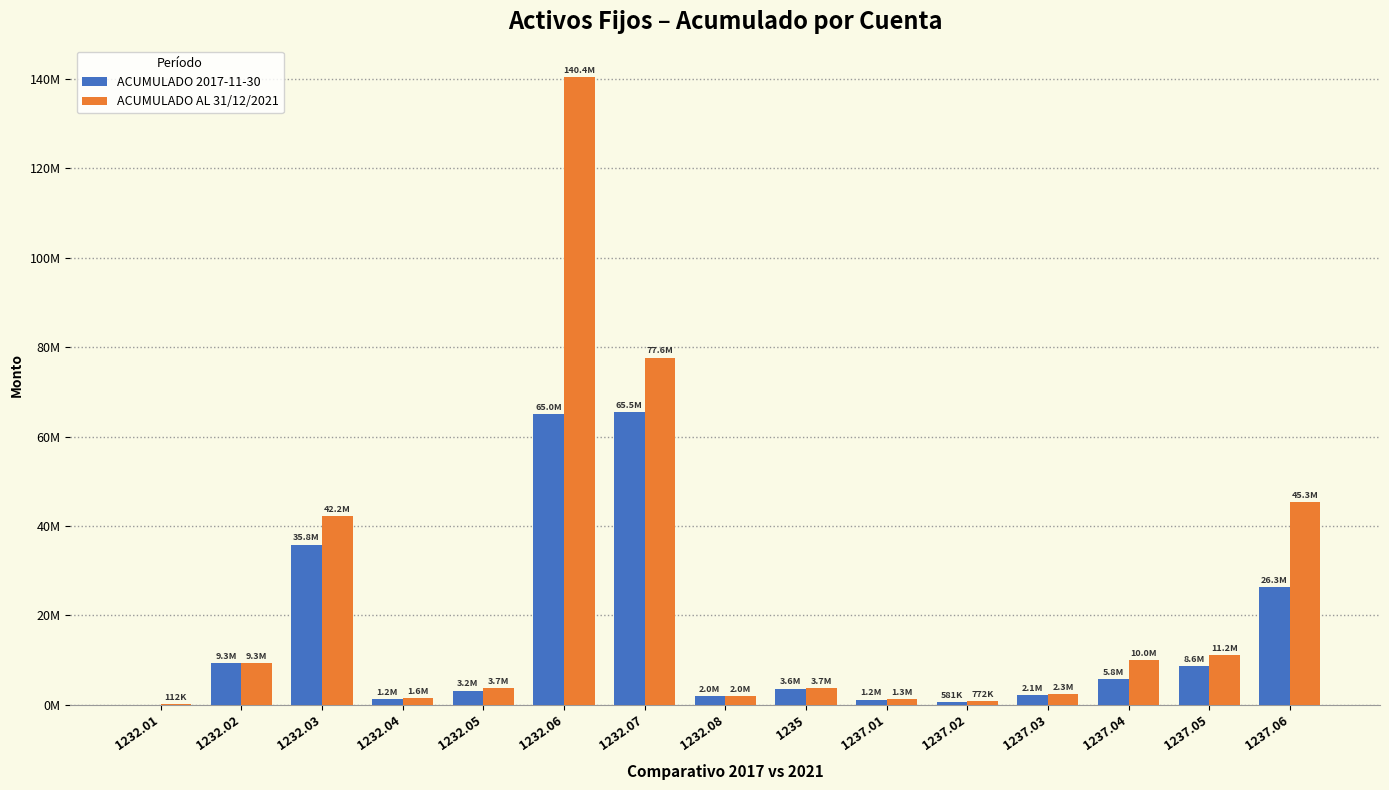

What are all the series names shown in the legend?

ACUMULADO 2017-11-30, ACUMULADO AL 31/12/2021